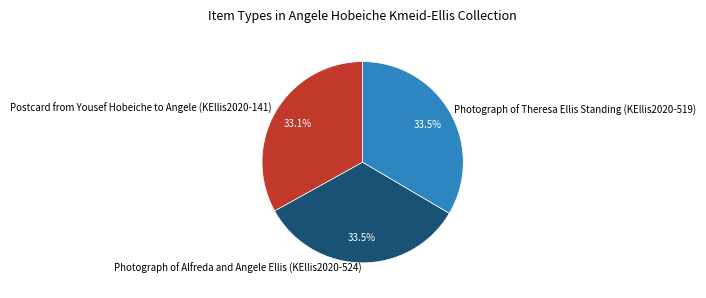

Count the number of slices in the pie.

3